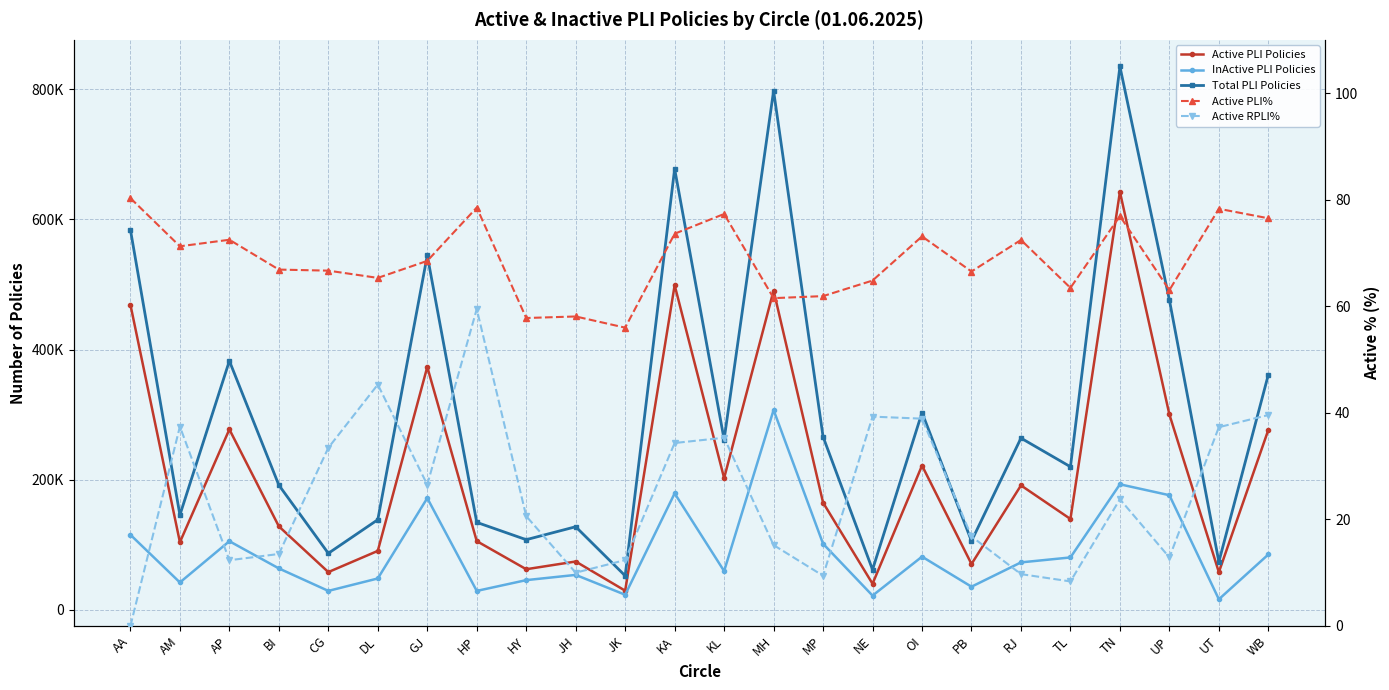

What is the total value across all series at MP?

531959.3